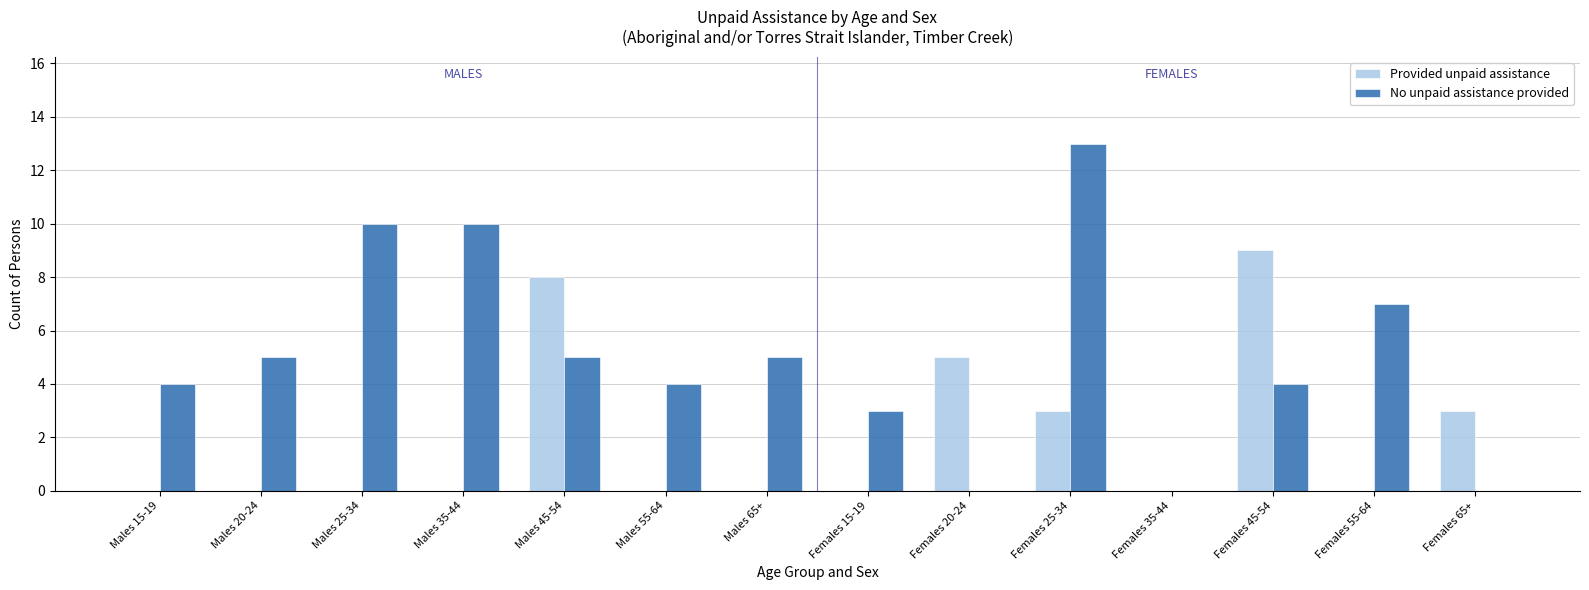

What is the sum of the No unpaid assistance provided values at Females 20-24 and Females 45-54?

4